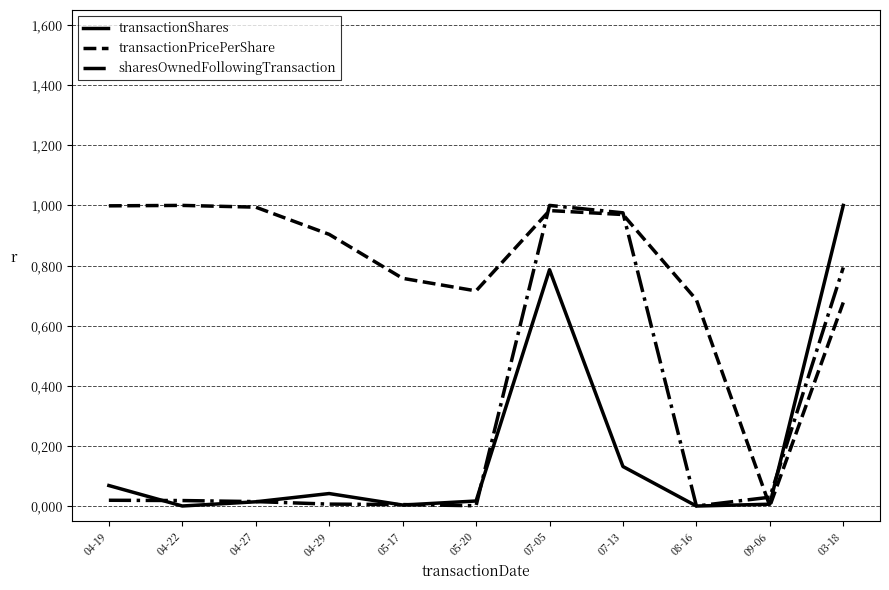

Which series has the largest total across all categories?

transactionPricePerShare